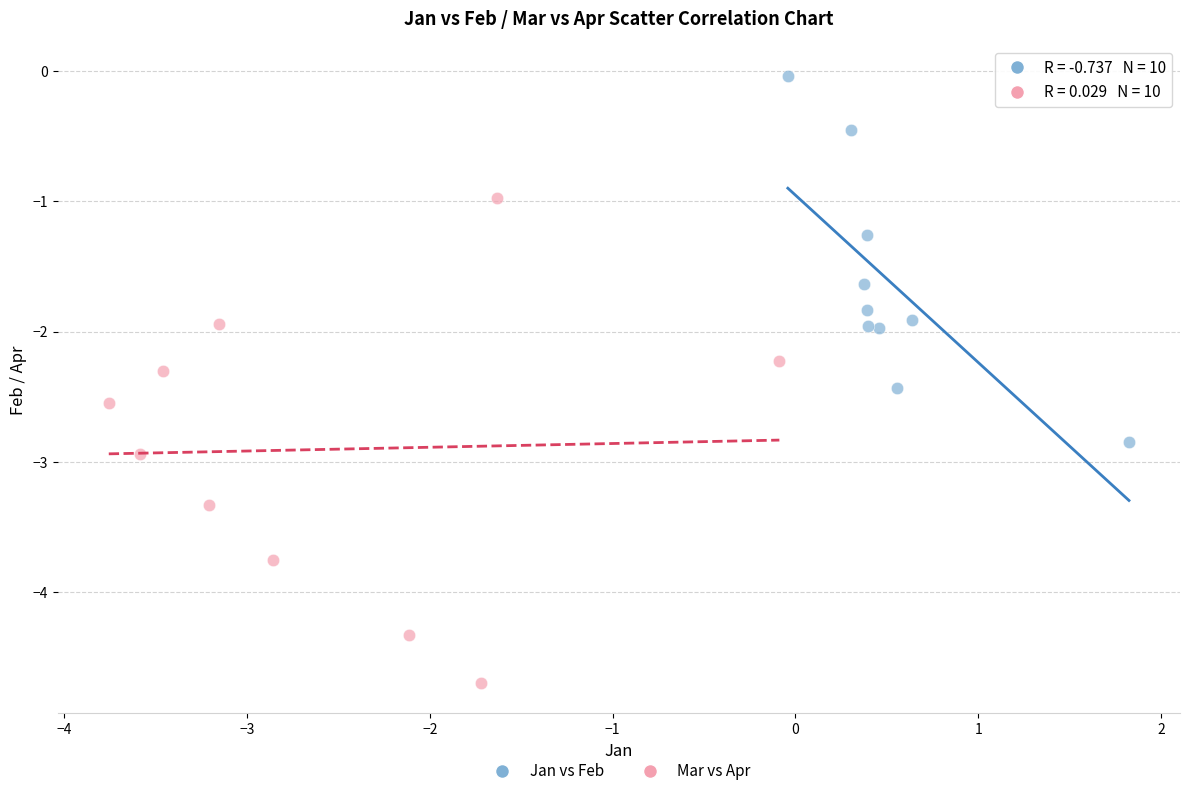

Which series has the largest Y range (max minus min)?

Mar vs Apr